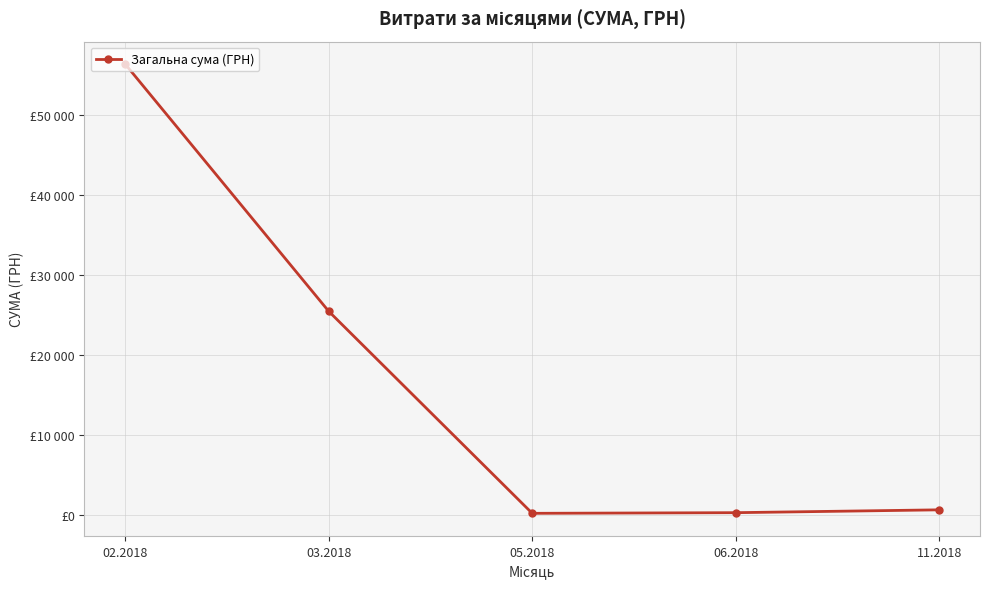

Is this an area chart (filled region under the line)?

No